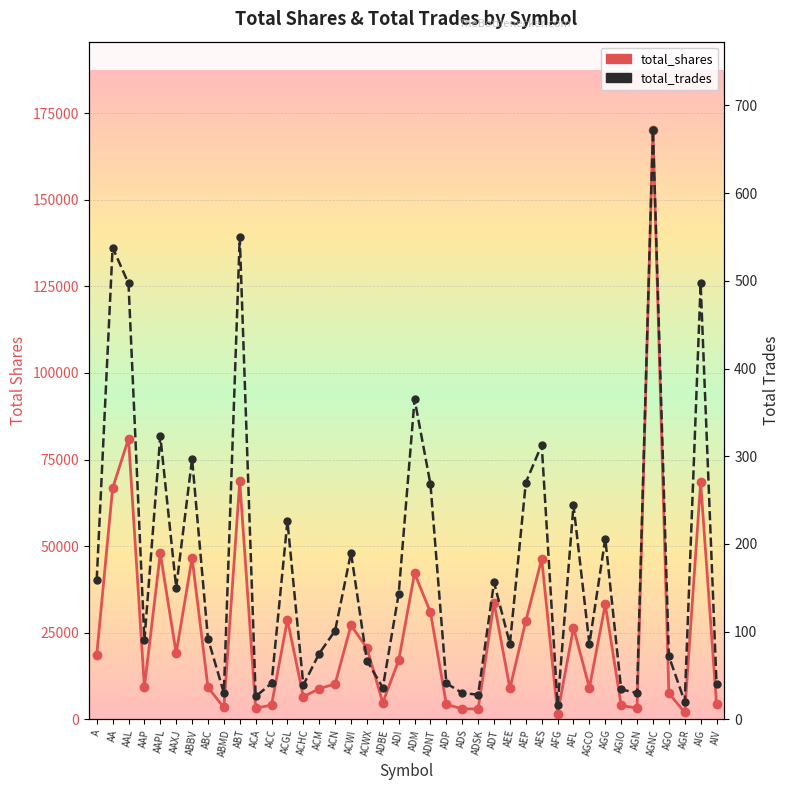

Reading left to right, extract all data points from this chart.

total_shares: 18600	66707	81006	9300	47900	19060	46584	9200	3400	68700	3200	4100	28738	6500	8831	10200	27128	20600	4800	17000	42136	30900	4300	3000	3000	33711	8905	28400	46299	1600	26406	9100	33181	4000	3209	170122	7507	2000	68374	4400
total_trades: 159	538	497	90	323	150	297	92	30	550	26	41	226	39	75	101	190	67	36	143	365	268	41	30	28	156	86	270	313	16	244	86	206	34	30	672	72	20	497	40